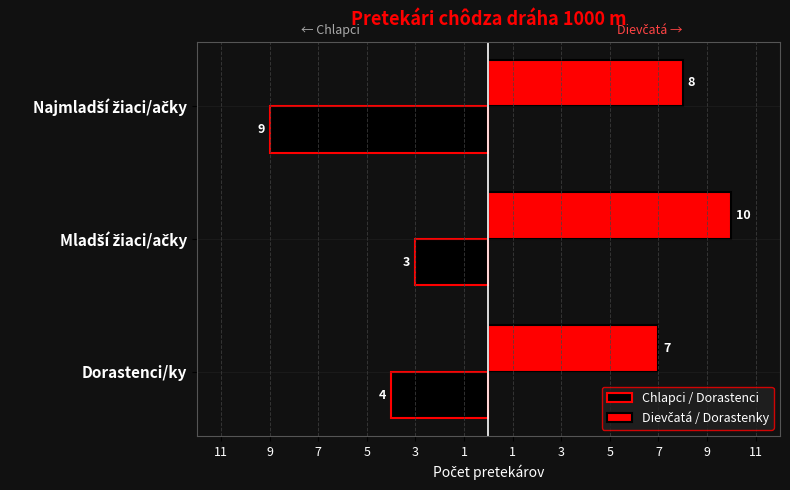

Reading left to right, list all the values displayed in this chart.

Chlapci / Dorastenci: -4	-3	-9
Dievčatá / Dorastenky: 7	10	8